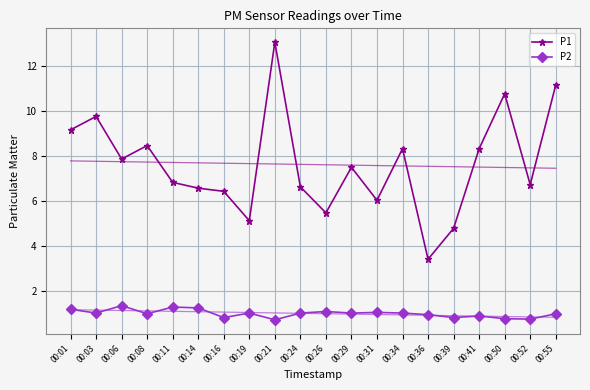

Is it true that P1 equals 14.2 at 00:08?

False